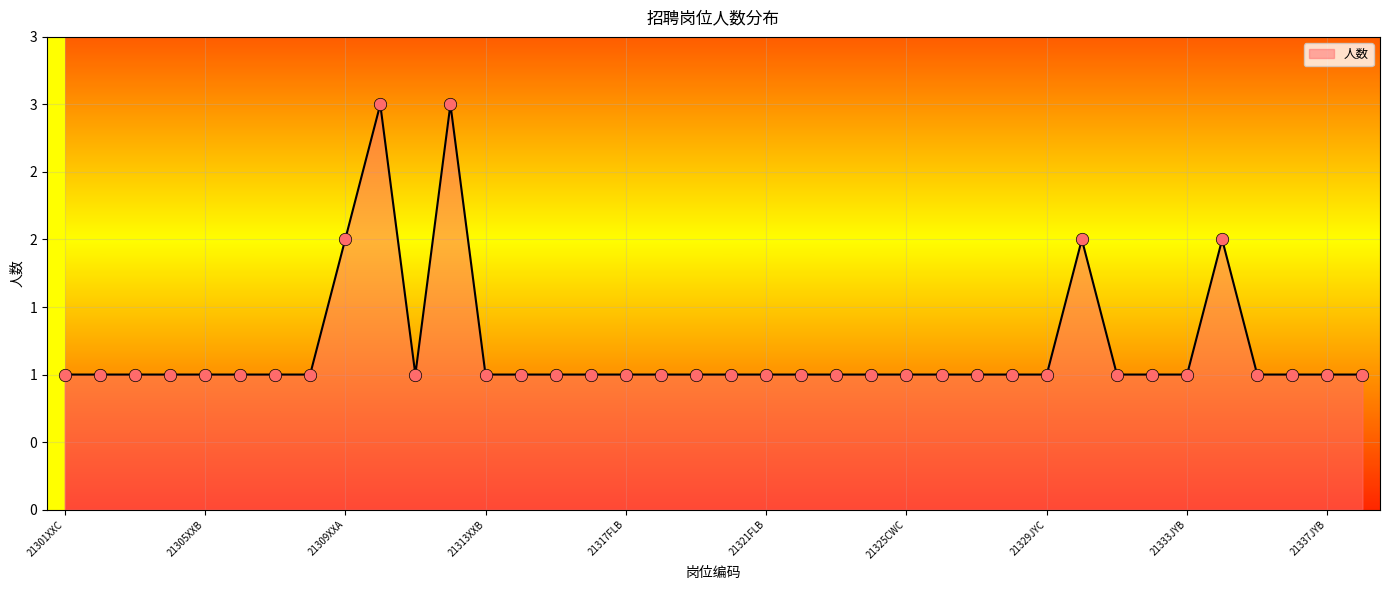

Is this an area chart (filled region under the line)?

Yes